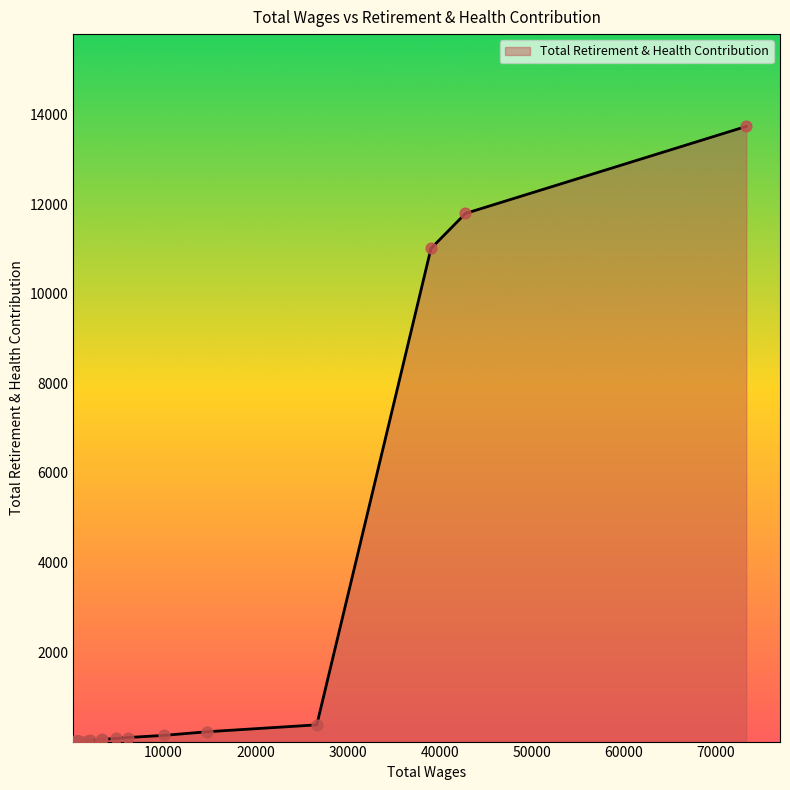

What is the difference between the maximum and minimum values?

13736